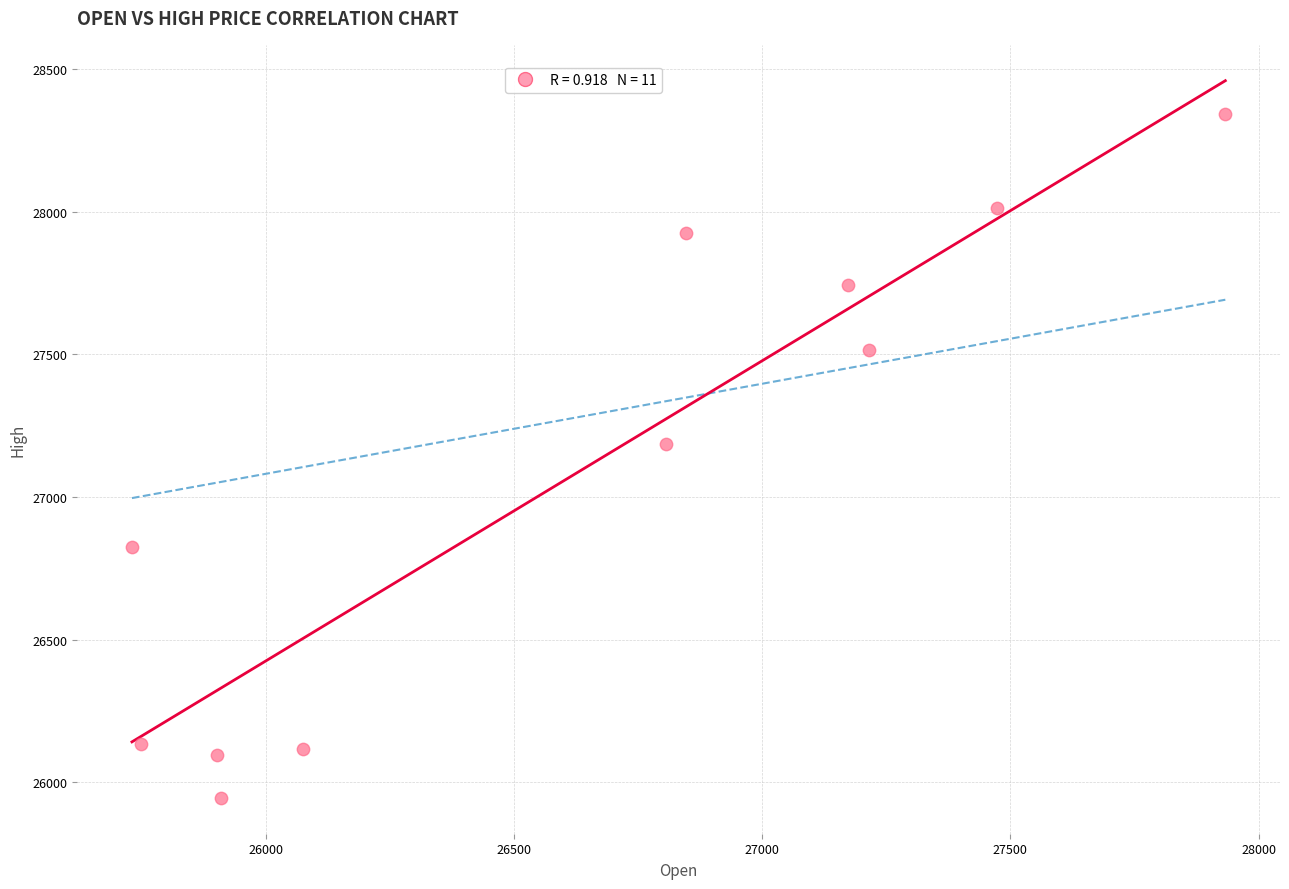

What is the range of Y values (max minus min)?

2398.8